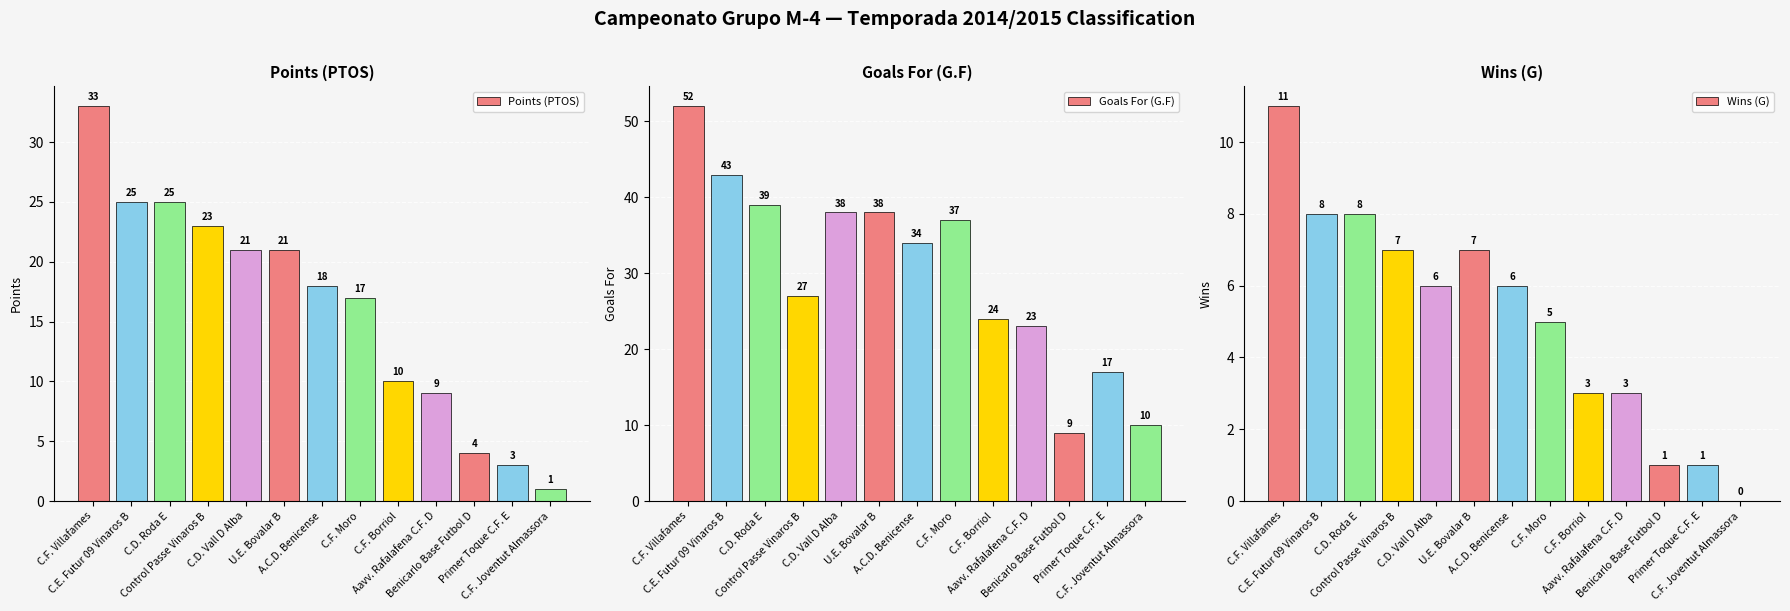

Reading right to left, list all the values displayed in this chart.

Points (PTOS): C.F. Joventut Almassora=1	Primer Toque C.F. E=3	Benicarlo Base Futbol D=4	Aavv. Rafalafena C.F. D=9	C.F. Borriol=10	C.F. Moro=17	A.C.D. Benicense=18	U.E. Bovalar B=21	C.D. Vall D Alba=21	Control Passe Vinaros B=23	C.D. Roda E=25	C.E. Futur 09 Vinaros B=25	C.F. Villafames=33
Goals For (G.F): C.F. Joventut Almassora=10	Primer Toque C.F. E=17	Benicarlo Base Futbol D=9	Aavv. Rafalafena C.F. D=23	C.F. Borriol=24	C.F. Moro=37	A.C.D. Benicense=34	U.E. Bovalar B=38	C.D. Vall D Alba=38	Control Passe Vinaros B=27	C.D. Roda E=39	C.E. Futur 09 Vinaros B=43	C.F. Villafames=52
Wins (G): C.F. Joventut Almassora=0	Primer Toque C.F. E=1	Benicarlo Base Futbol D=1	Aavv. Rafalafena C.F. D=3	C.F. Borriol=3	C.F. Moro=5	A.C.D. Benicense=6	U.E. Bovalar B=7	C.D. Vall D Alba=6	Control Passe Vinaros B=7	C.D. Roda E=8	C.E. Futur 09 Vinaros B=8	C.F. Villafames=11